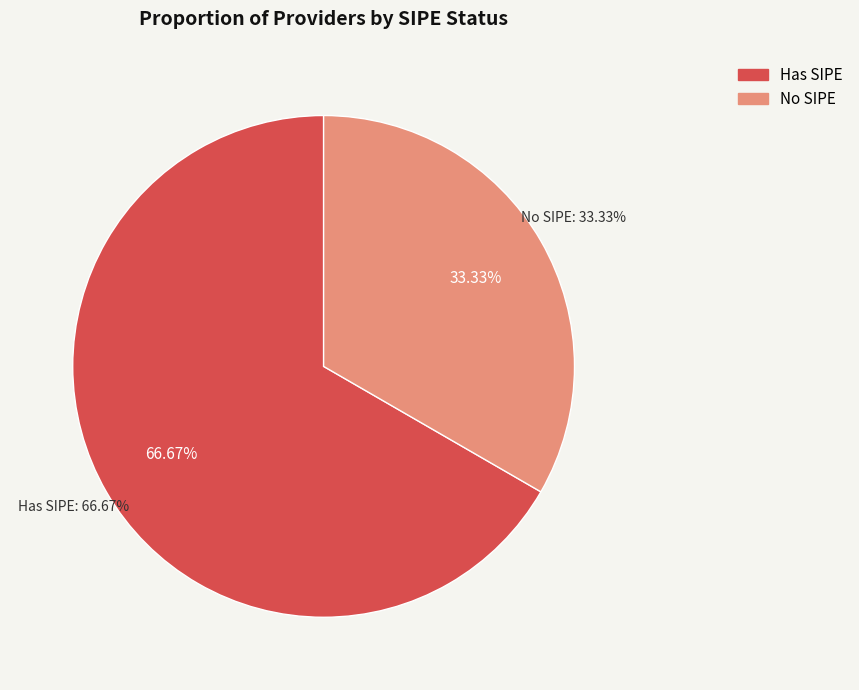

Does MARTIN DANIEL GALIANO YEGROS account for over 50% of the chart?

No